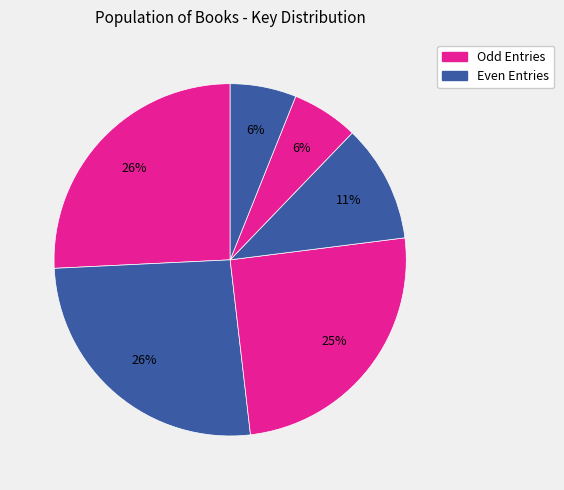

Count the number of slices in the pie.

6